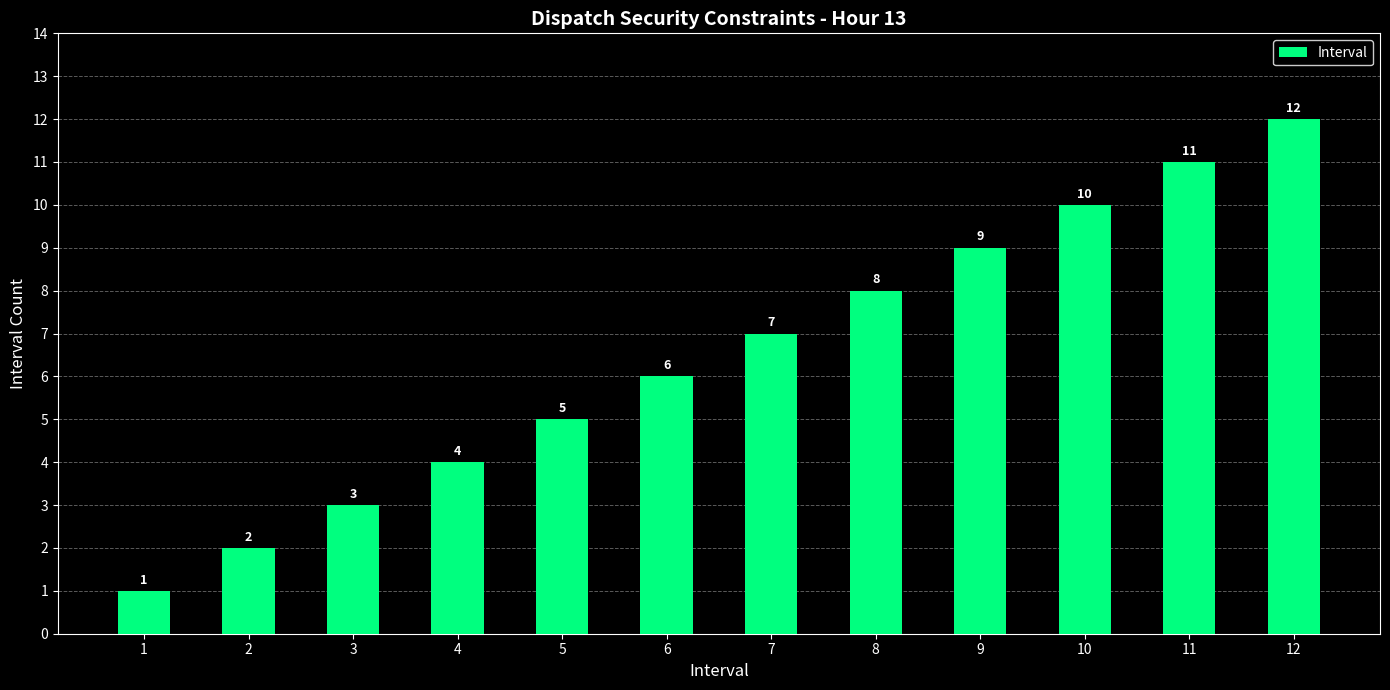

What is the difference between the values at 12 and 3?

9